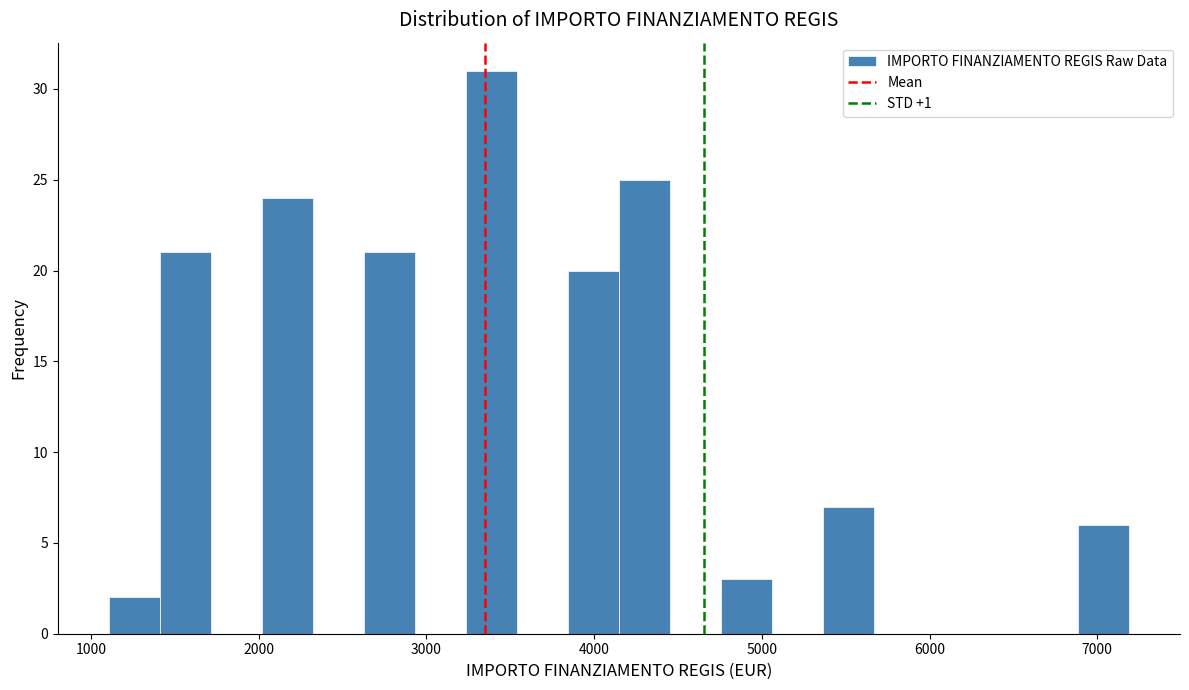

Around what value on the x-axis is the tallest bar? Give the approximate position of its centre, as read against the axis.

3400